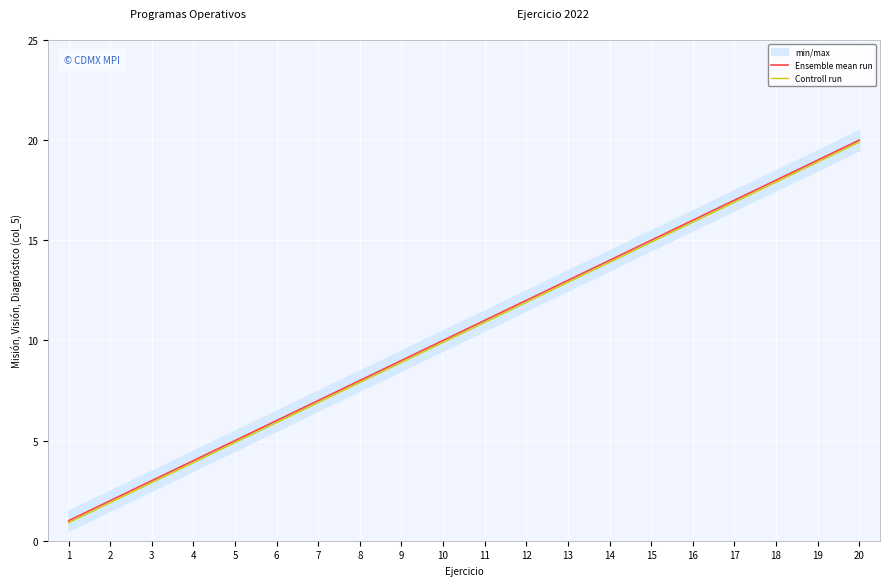

Between 12 and 3, which is larger?

12